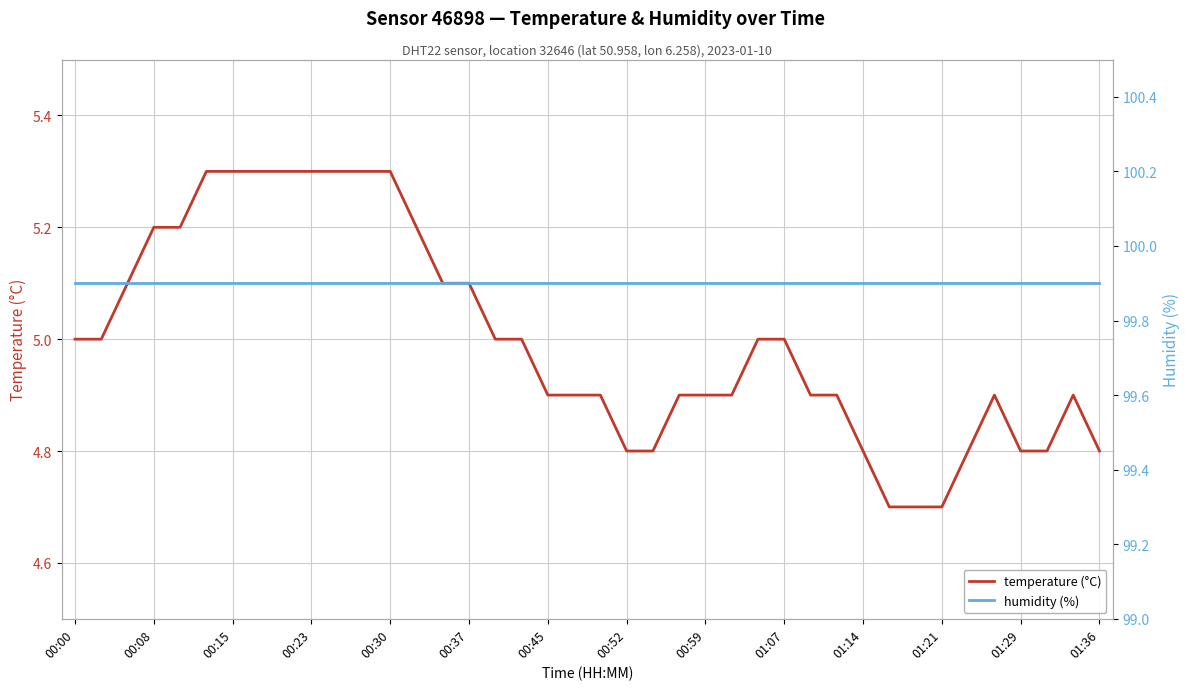

What is the minimum value for humidity (%)?

99.9